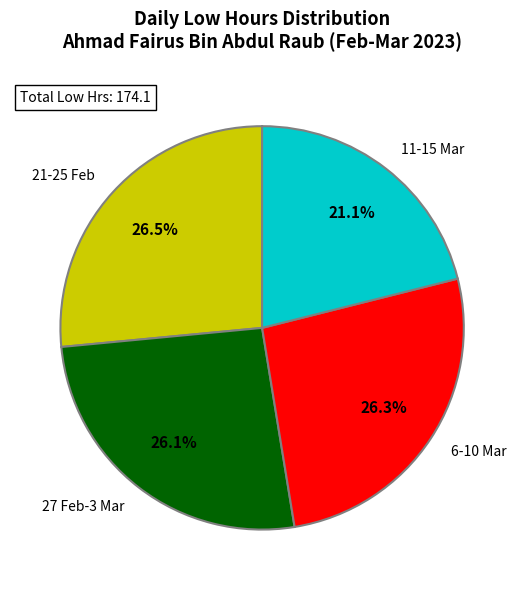

Approximately how many times larger is the value at 27 Feb-3 Mar compared to 11-15 Mar?

1.2